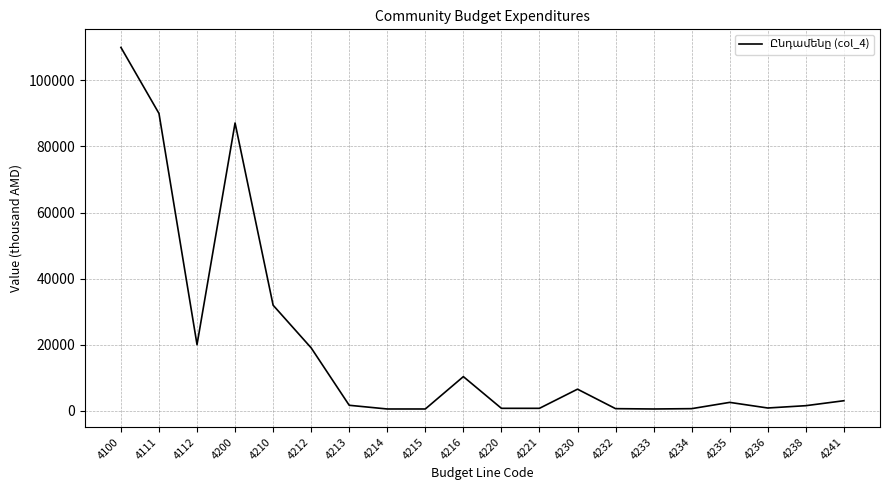

The chart shows a value of 1500.0 at 4238. True or false?

True